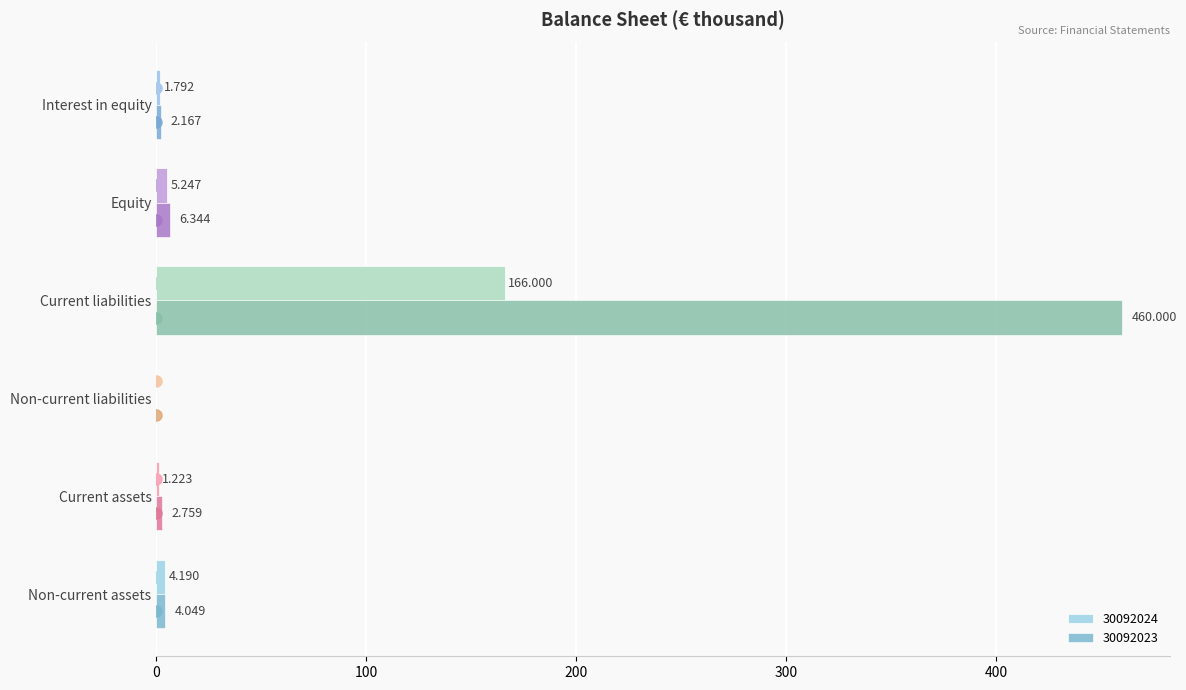

At which category does the chart reach its peak across all series?

Current liabilities